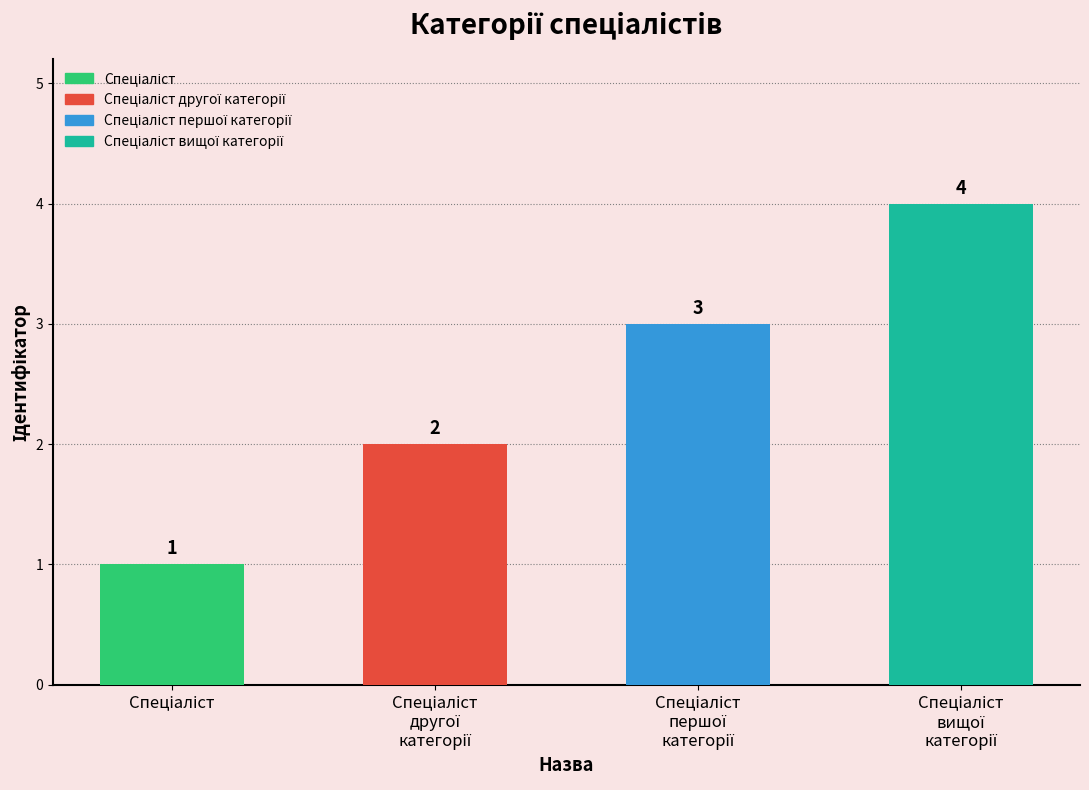

How many data points are less than 3?

2